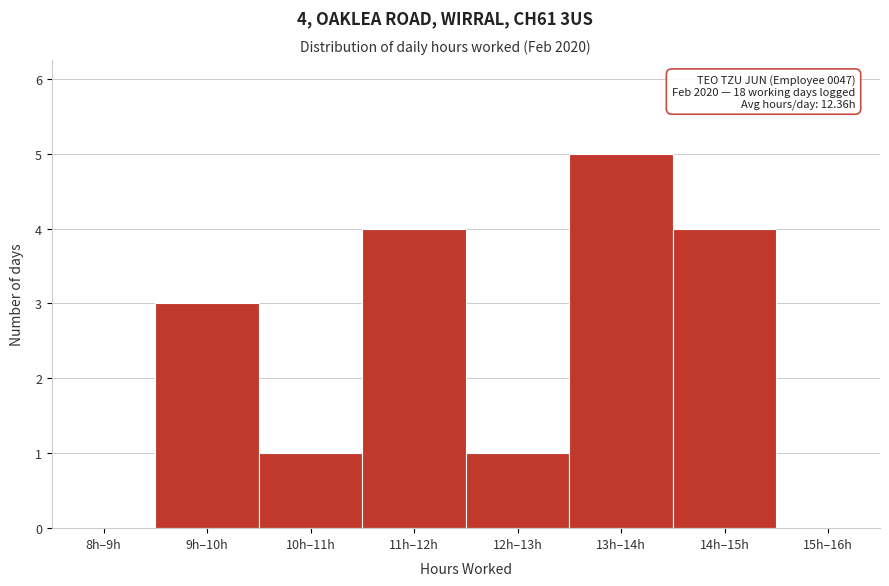

Reading right to left, transcribe all the data shown in this chart.

15h–16h=0	14h–15h=4	13h–14h=5	12h–13h=1	11h–12h=4	10h–11h=1	9h–10h=3	8h–9h=0